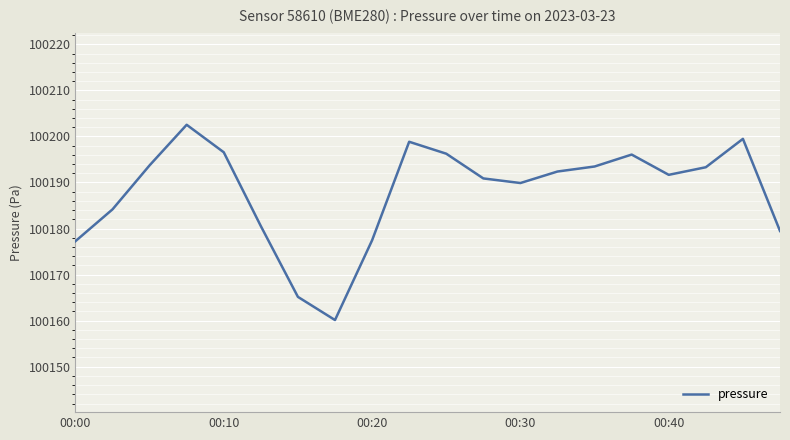

What is the minimum value shown in the chart?

100160.1